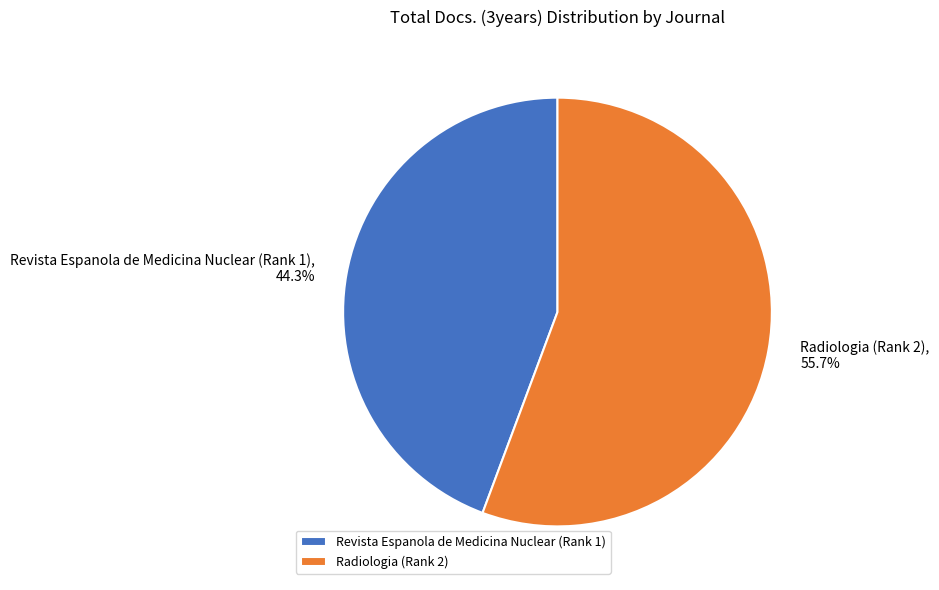

Is it true that Revista Espanola de Medicina Nuclear (Rank 1) is 58% of the pie?

False